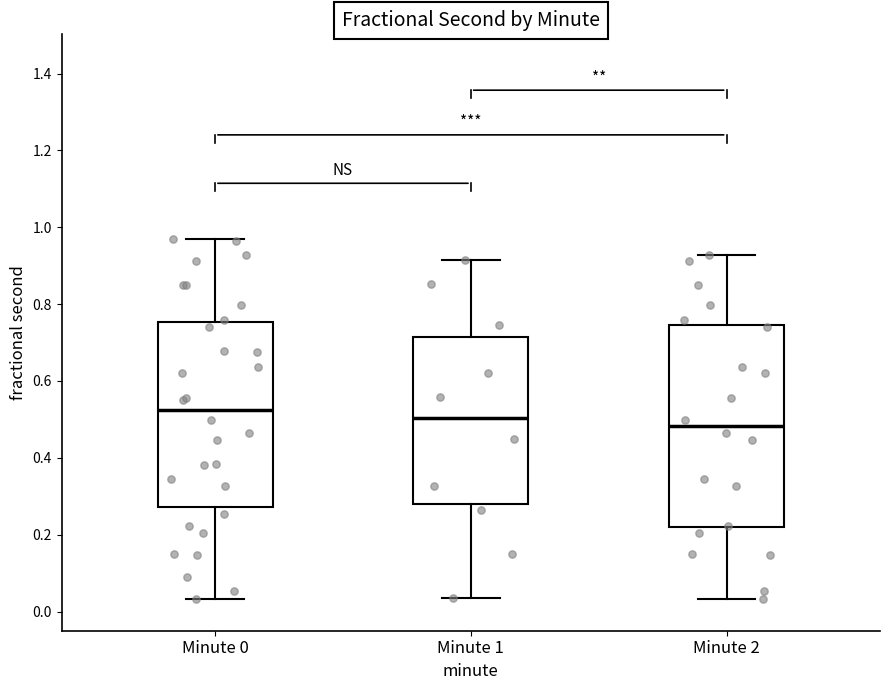

Reading left to right, transcribe this box plot: for each box, give where its median line is, the range the box spans, and where its two whiskers end, as read against the y-axis. The values are not printed on the chart, so give them approximately, as read against the axis.

Minute 0: median 0.52, box 0.28 to 0.76, whiskers 0.04 to 0.96
Minute 1: median 0.50, box 0.28 to 0.72, whiskers 0.04 to 0.92
Minute 2: median 0.48, box 0.22 to 0.74, whiskers 0.04 to 0.92